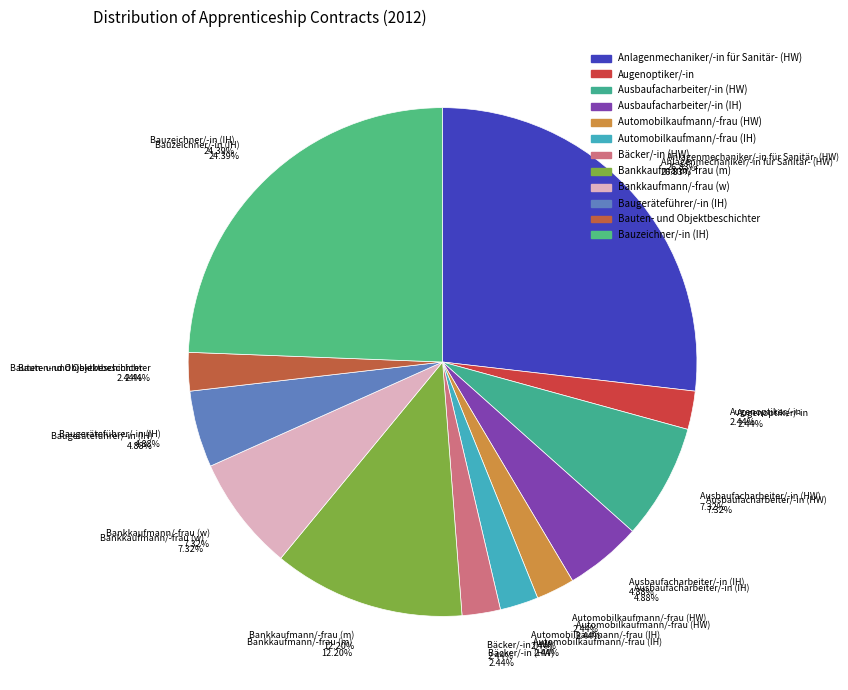

The Bauten- und Objektbeschichter slice represents 2% of the pie. True or false?

True